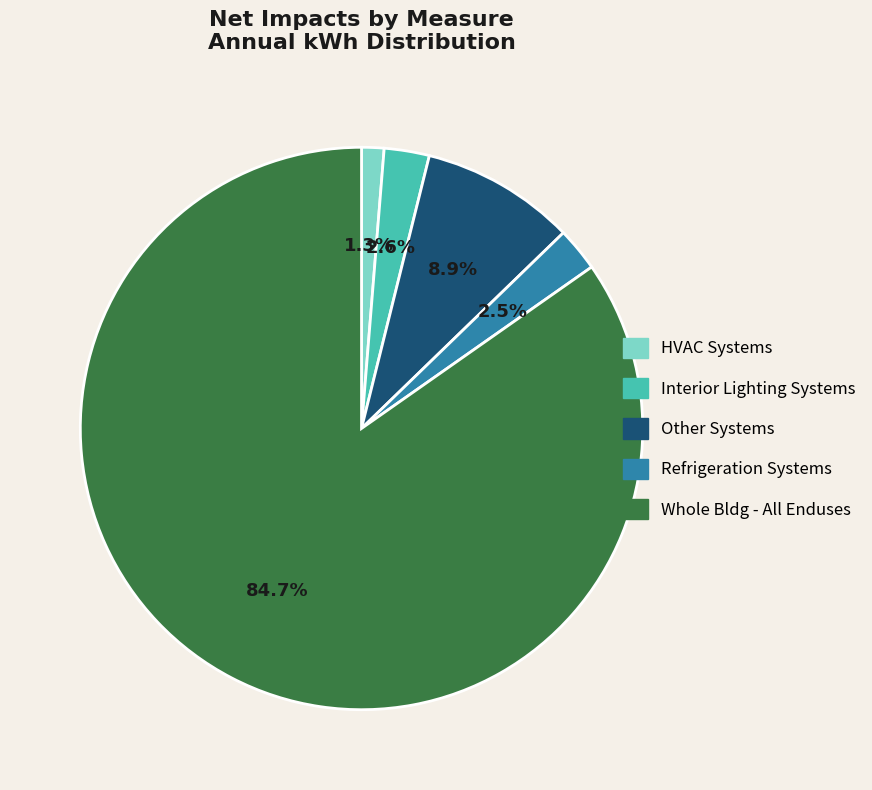

Is Interior Lighting Systems the majority of the pie?

No